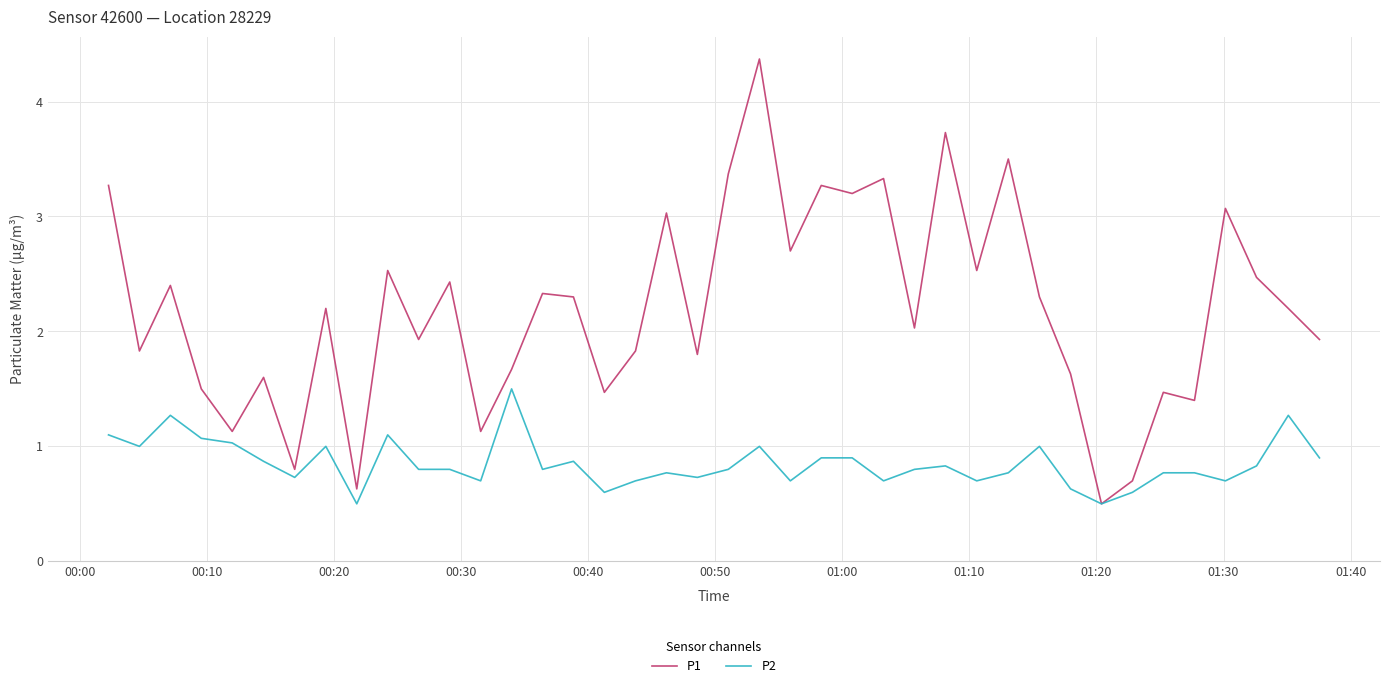

List the series in order of their peak value, highest first.

P1, P2